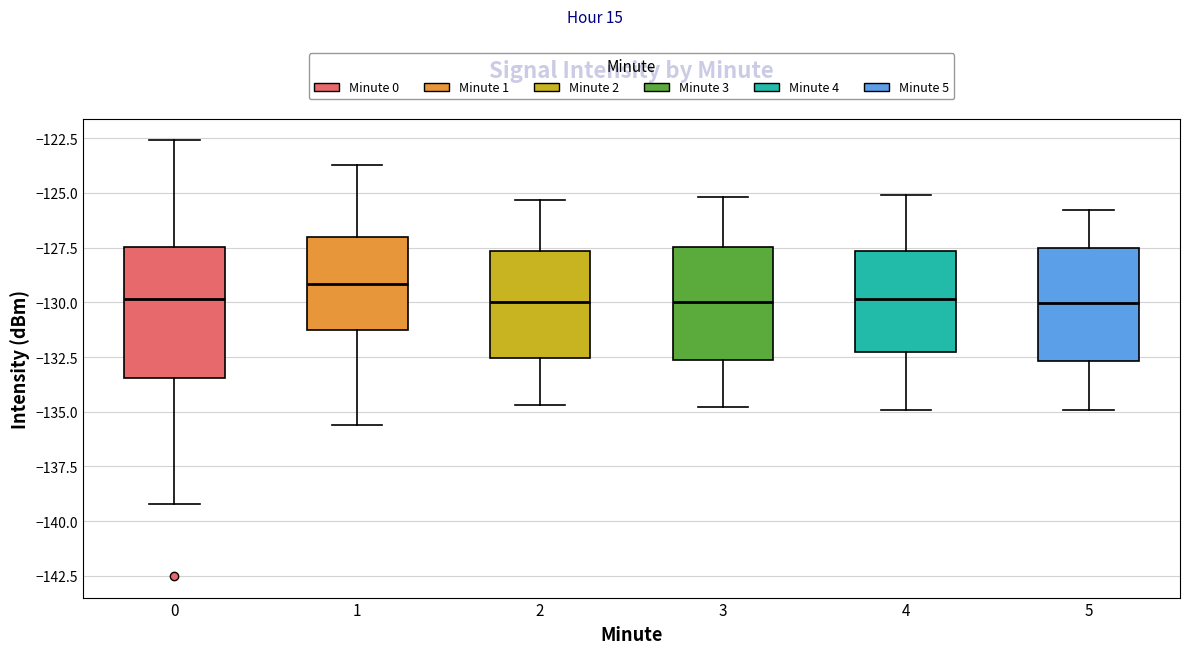

Which box has the highest median line?

1